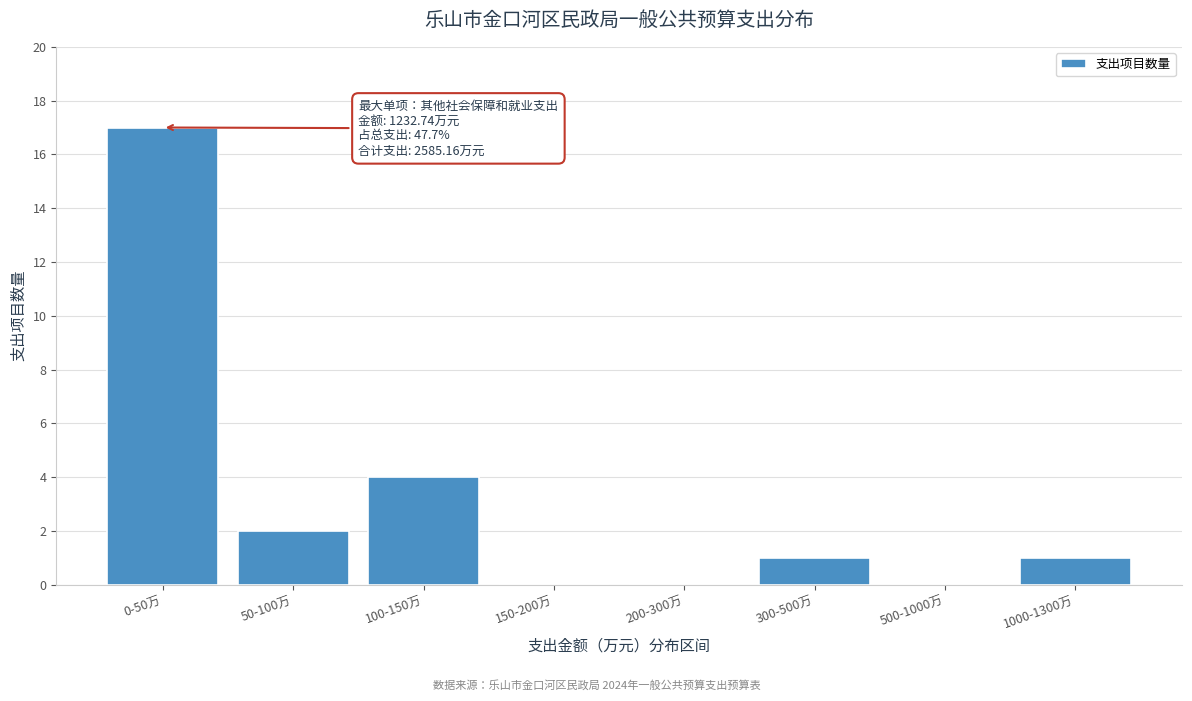

Reading left to right, what are all the values shown in this chart?

0-50万=17	50-100万=2	100-150万=4	150-200万=0	200-300万=0	300-500万=1	500-1000万=0	1000-1300万=1